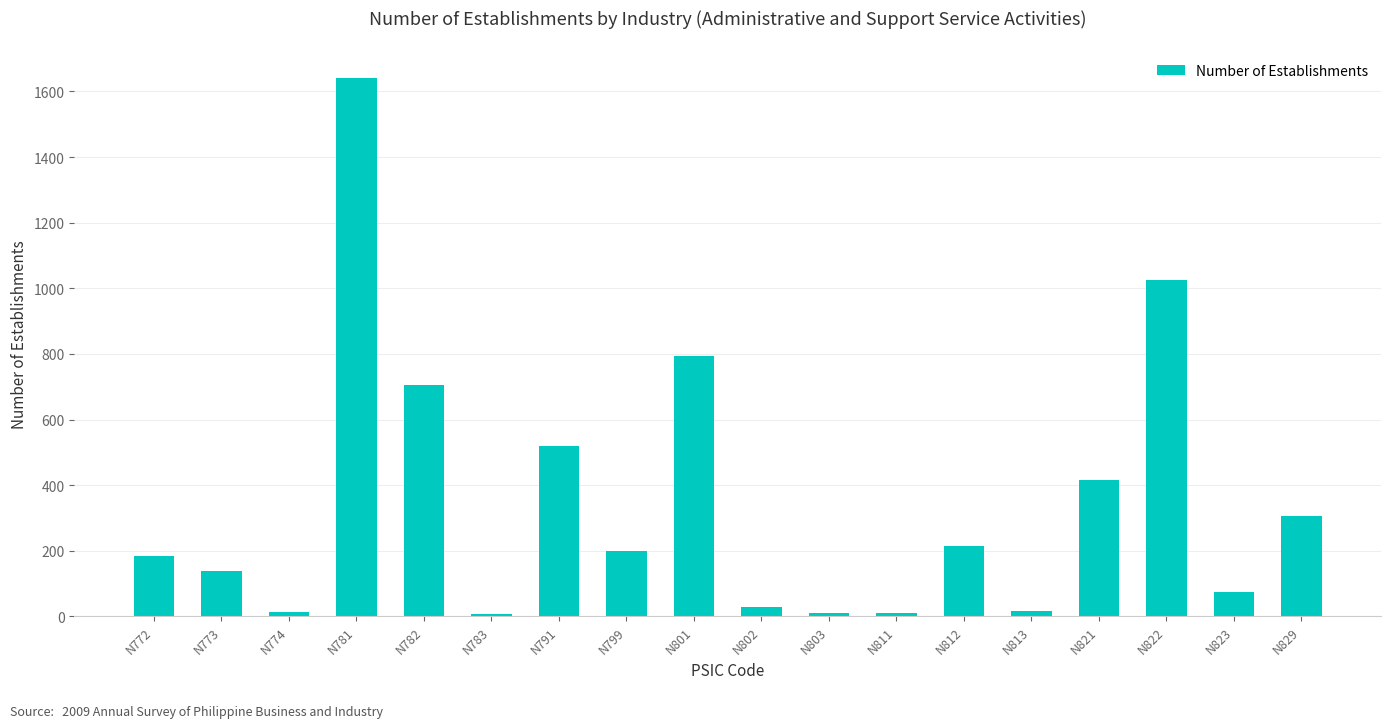

The value at N799 is 296. True or false?

False